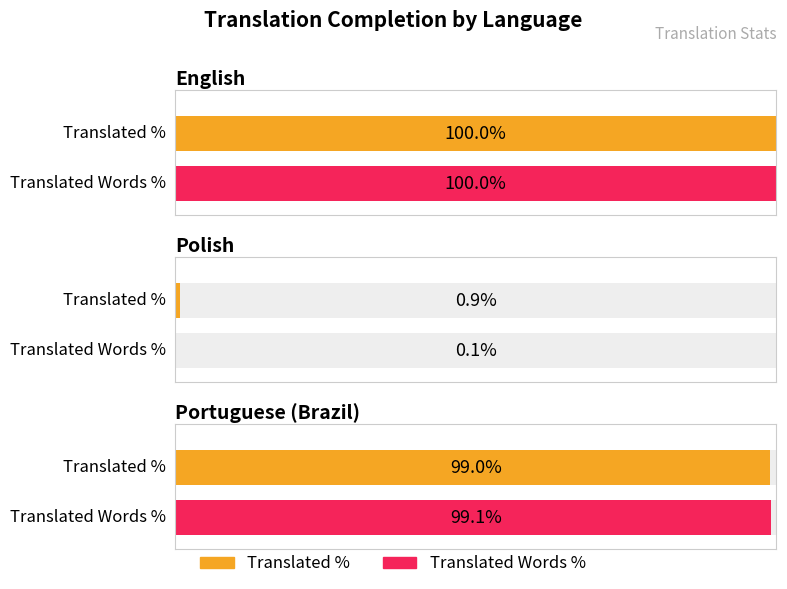

What is the difference between the maximum and minimum values in the translated_words_percent series?

99.9